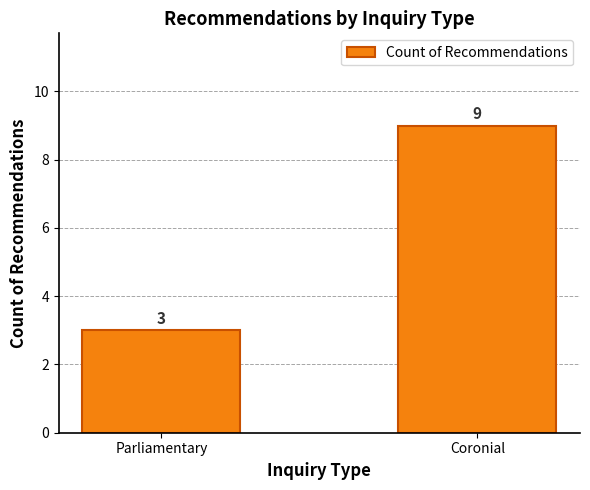

What is the value of the 1st bar from the left?

3